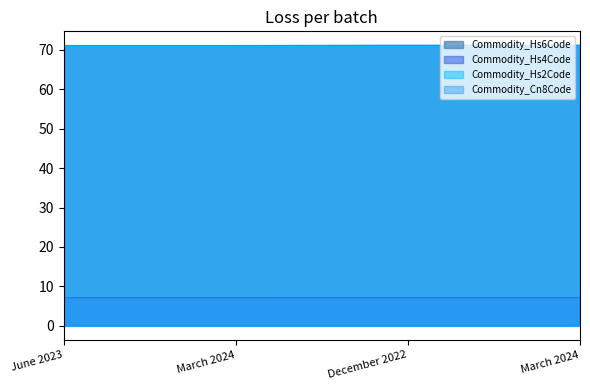

How many lines are shown in the chart?

4